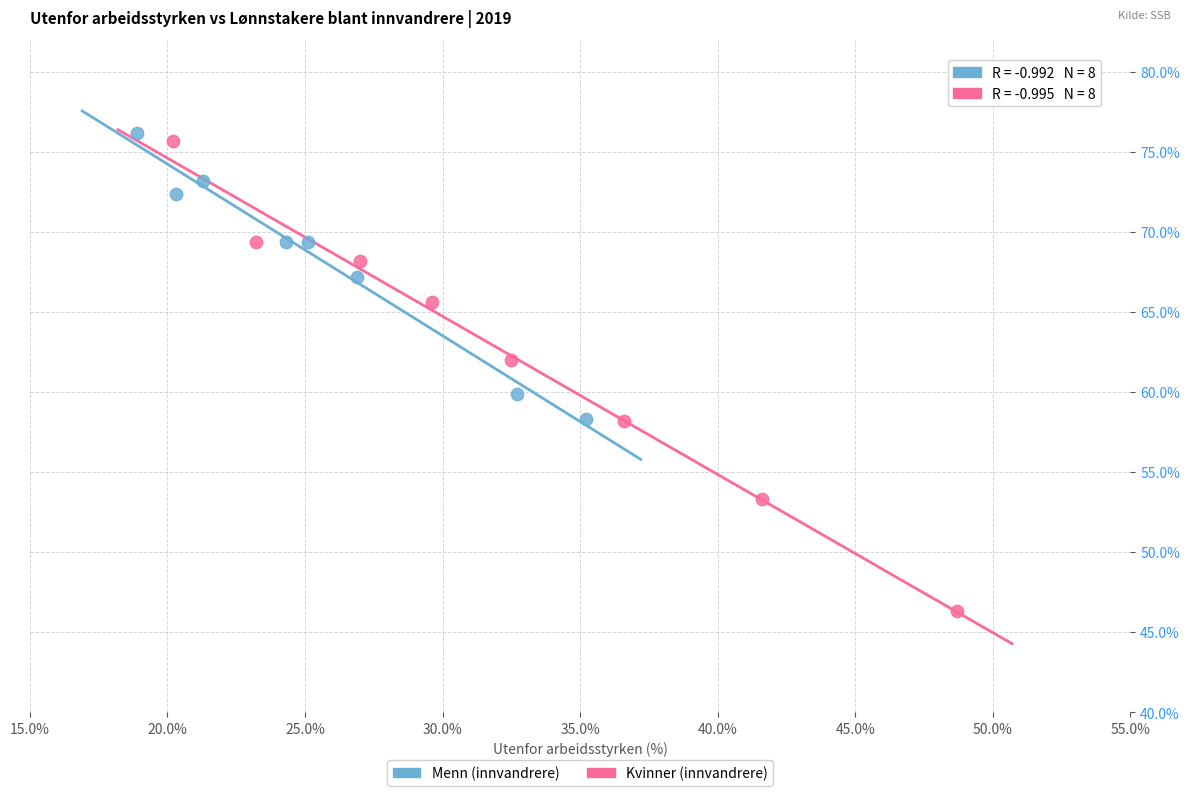

Which series has the widest spread of Y values?

Kvinner (innvandrere)